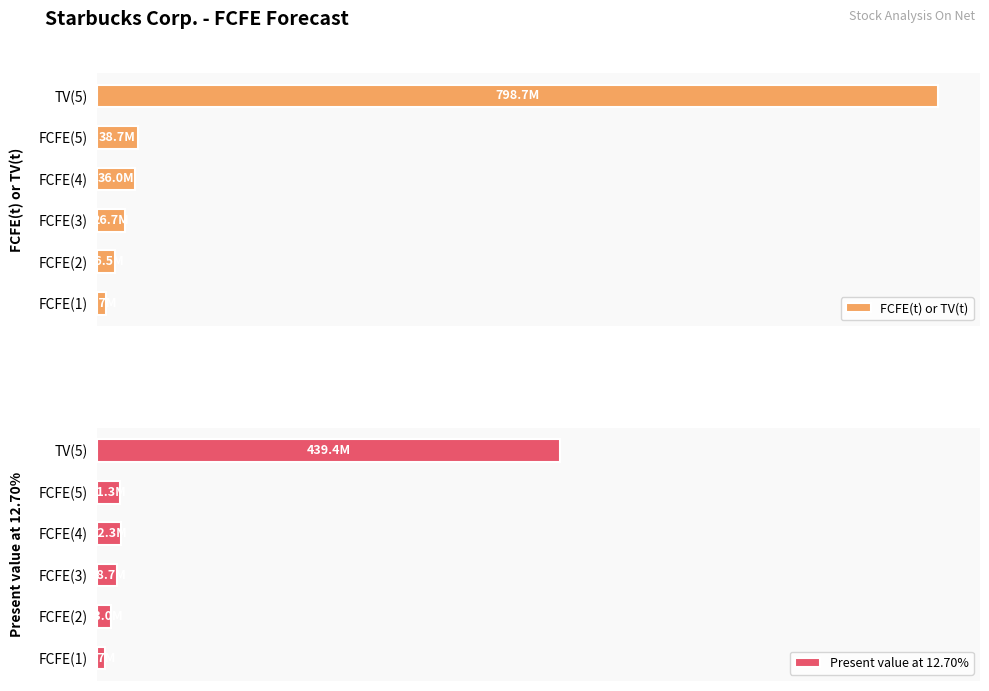

Which series has the largest range (max minus min)?

FCFE(t) or TV(t)